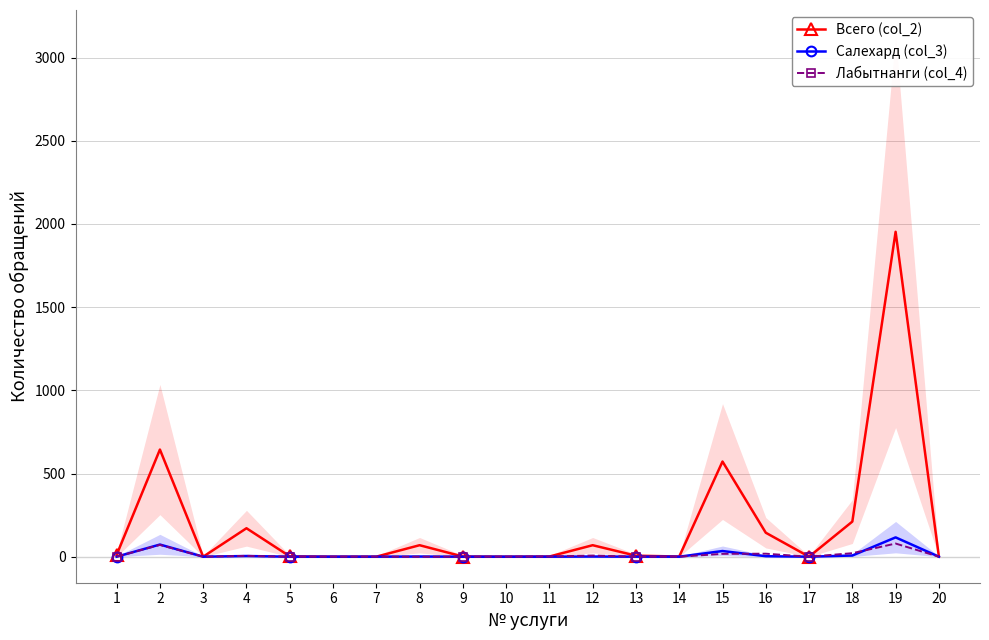

What is the sum of the Лабытнанги (col_4) values at 4 and 12?

12